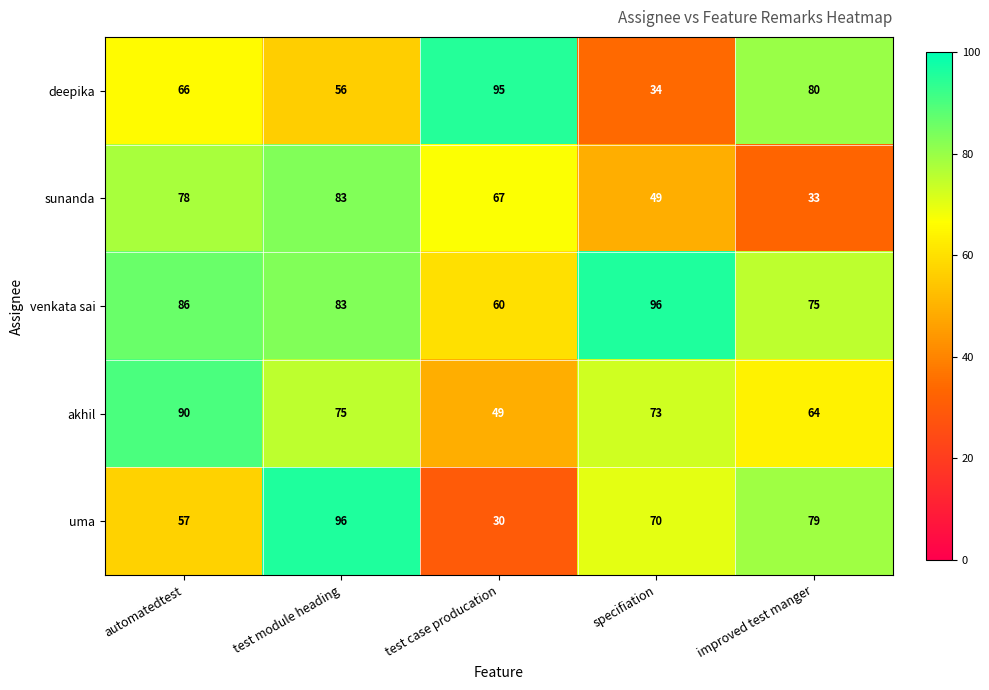

How many data points does each series have?

5